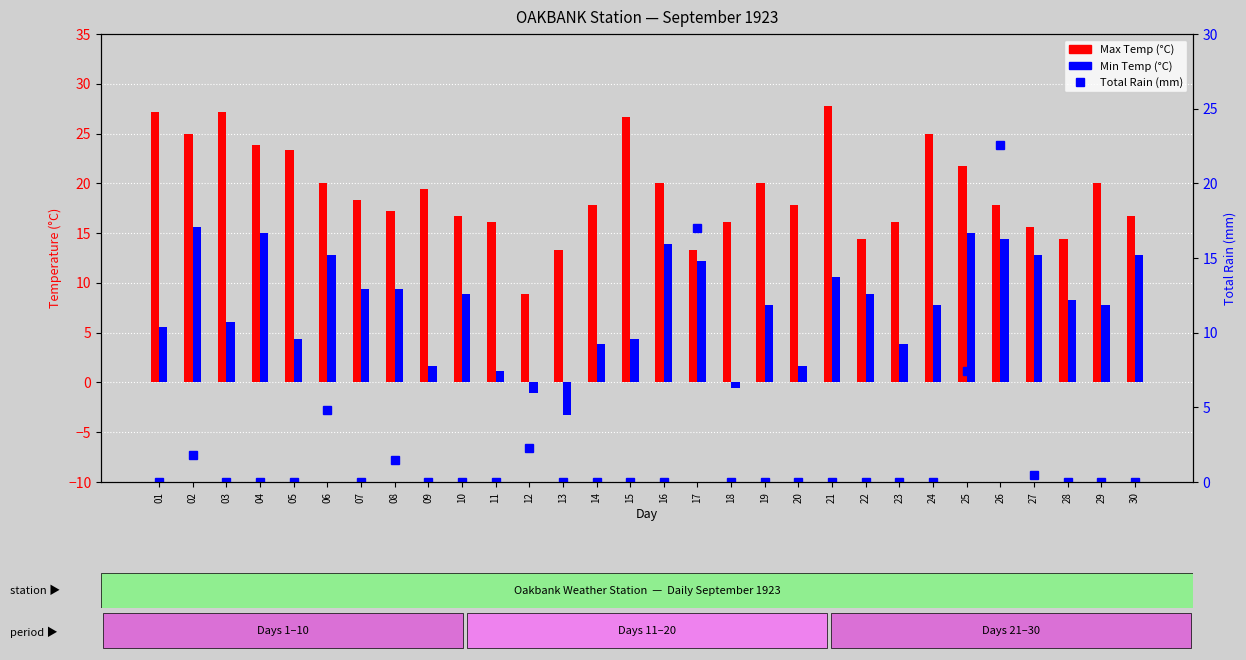

Rank the series by their maximum value, from highest to lowest.

Max Temp, Total Rain (mm), Min Temp